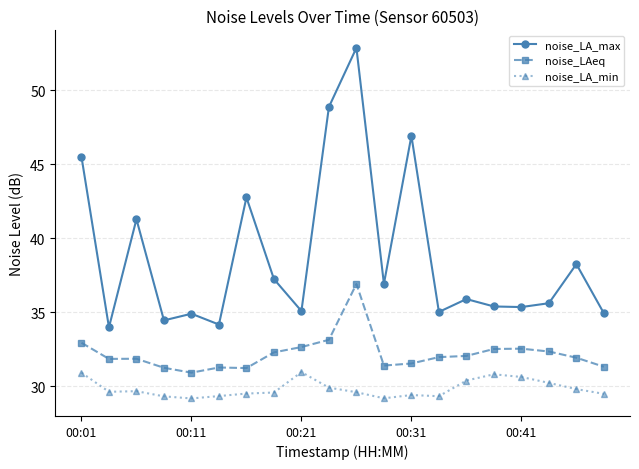

True or false: noise_LA_min and noise_LAeq intersect in this chart.

False